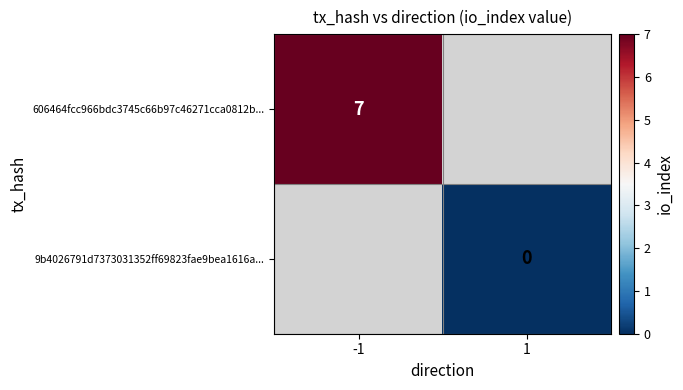

The value of 606464fcc966bdc3745c66b97c46271cca0812b... at -1 is 11. True or false?

False